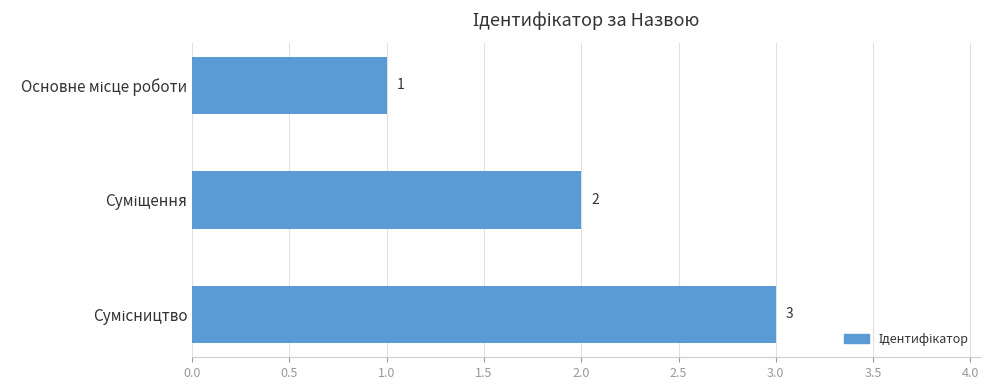

What is the value of the 2nd bar from the top?

2